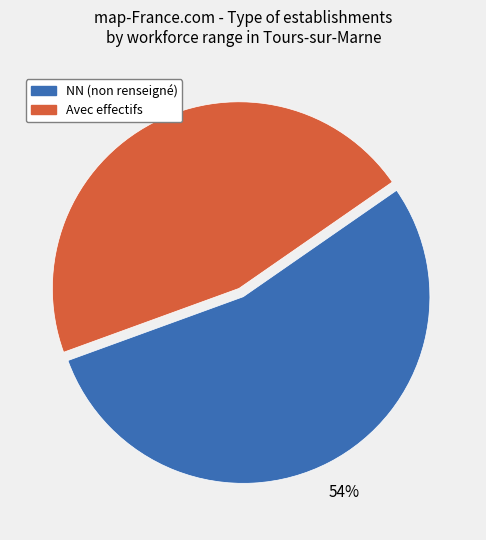

To the nearest percent, what portion does Avec effectifs represent?

46%